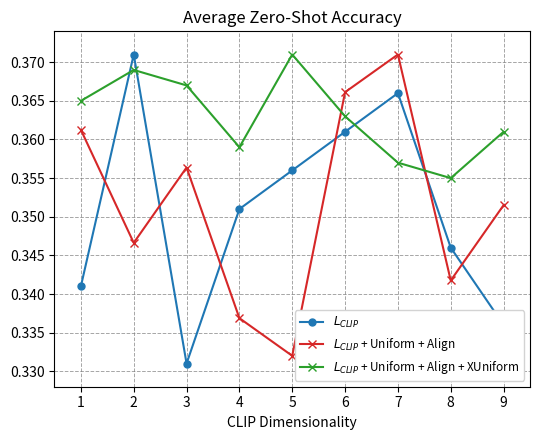

Which series has the largest total across all categories?

$L_{CLIP}$ + Uniform + Align + XUniform